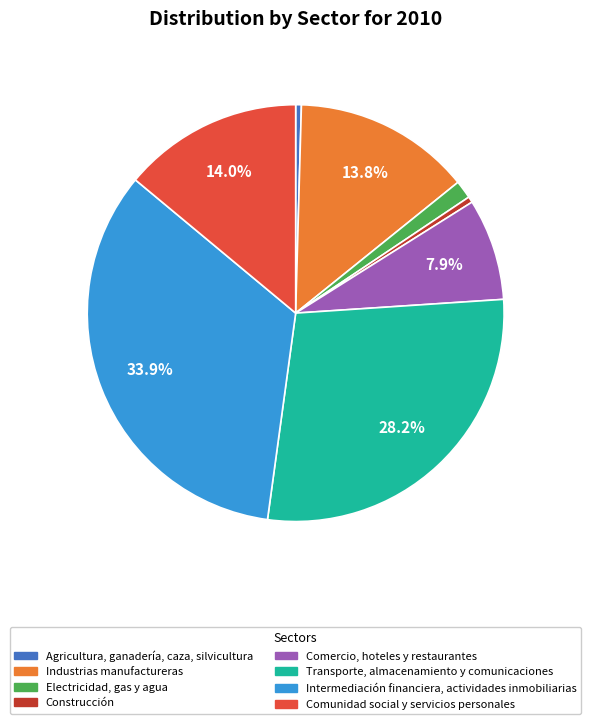

Rank the categories by value from highest to lowest.

Intermediación financiera, actividades inmobiliarias, Transporte, almacenamiento y comunicaciones, Comunidad social y servicios personales, Industrias manufactureras, Comercio, hoteles y restaurantes, Electricidad, gas y agua, Construcción, Agricultura, ganadería, caza, silvicultura